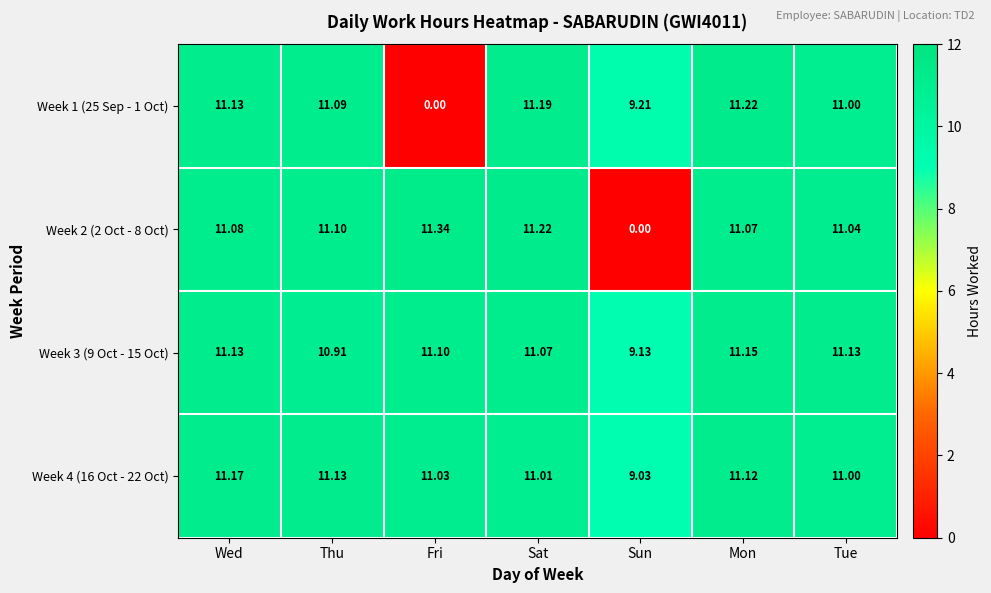

Where is Week 4 (16 Oct - 22 Oct) nearest to the value 10?

Sun